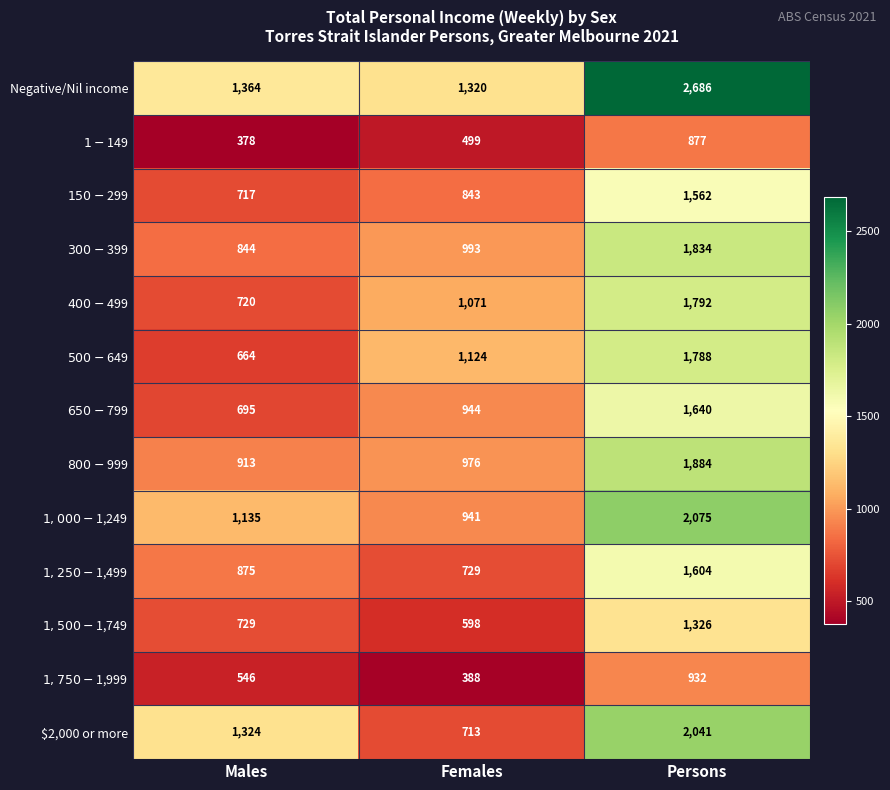

Which label corresponds to the largest value in the chart?

Persons